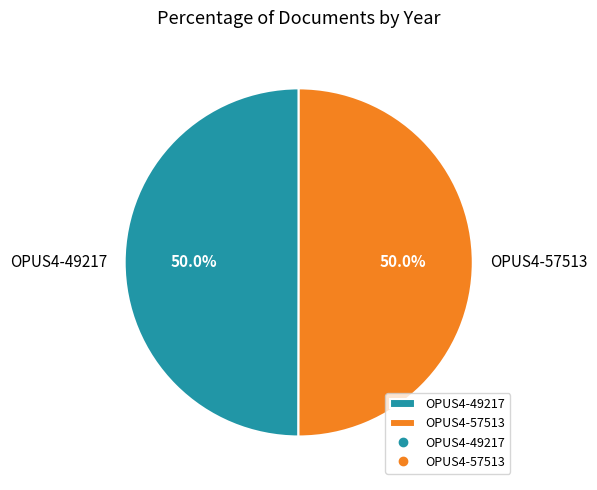

To the nearest percent, what is the combined percentage of OPUS4-57513 and OPUS4-49217?

100%